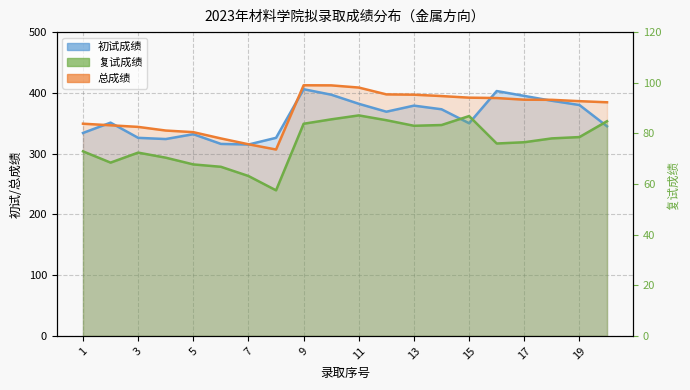

What is the value of the 初试成绩 point at the 7th from the left?

315.0